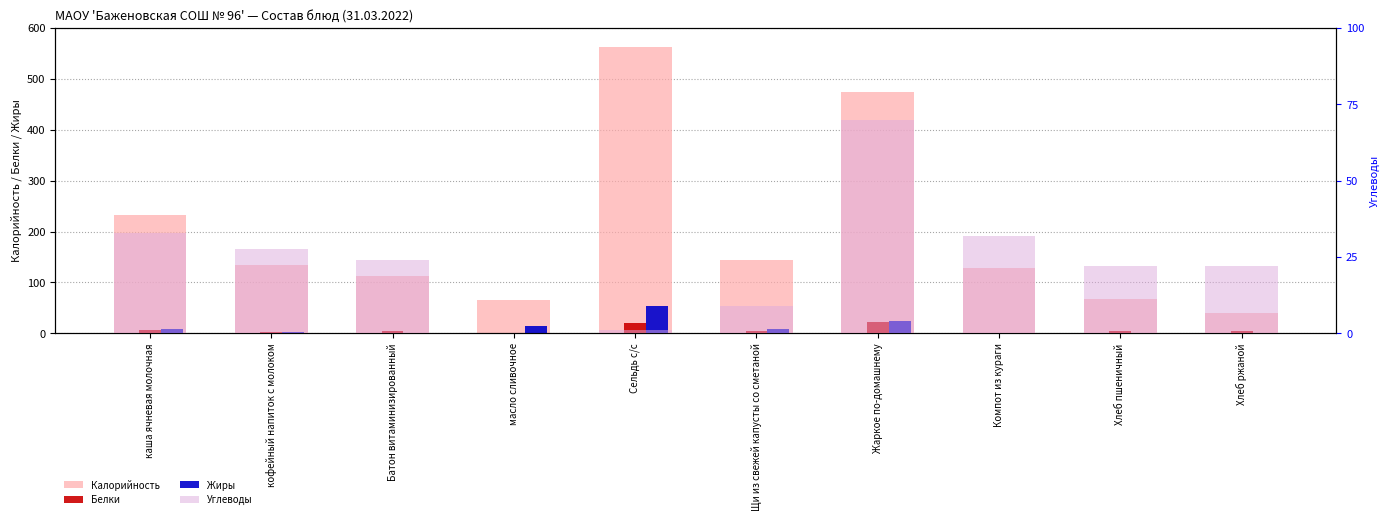

True or false: Белки has a value of 5.6 at Батон витаминизированный.

False